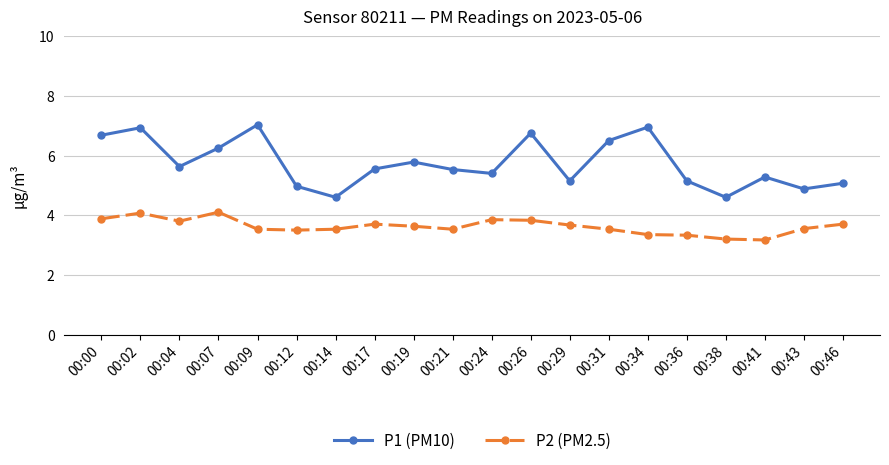

What is the average value of the P1 (PM10) series?

5.7